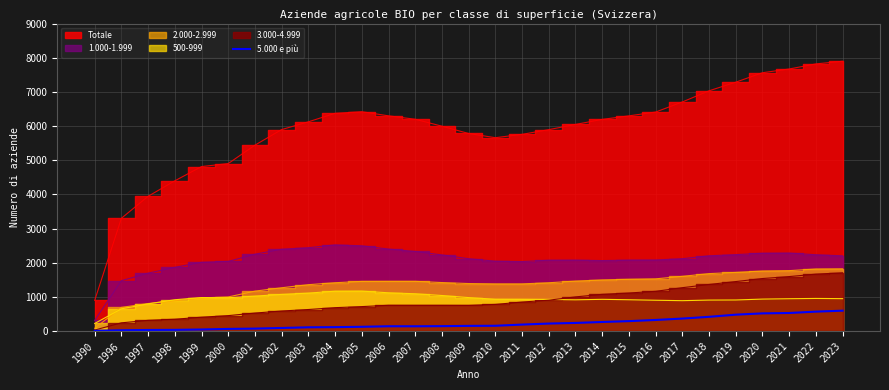

How many interior local valleys (lower than both neighbors) does the data have?

1